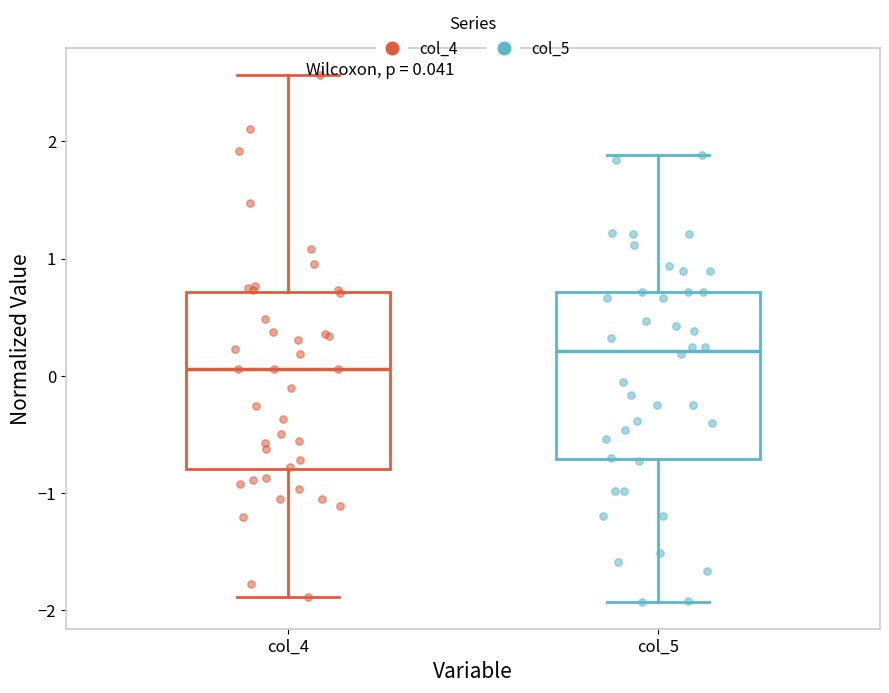

Which box has the lowest median line?

col_4